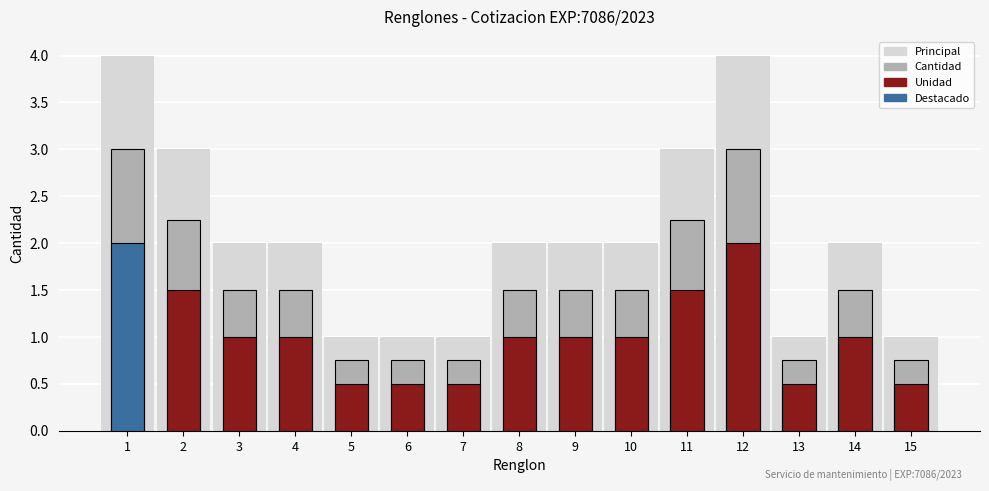

What is the value of the 14th bar from the left?

2